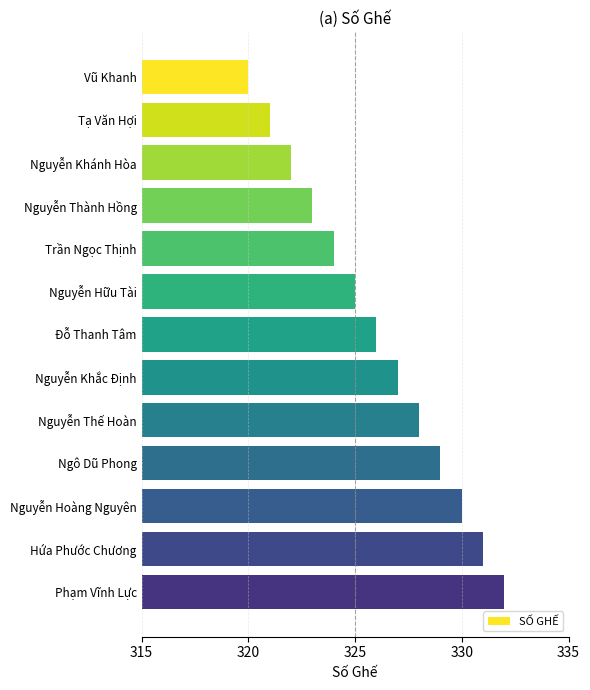

How many distinct data groups are displayed?

1